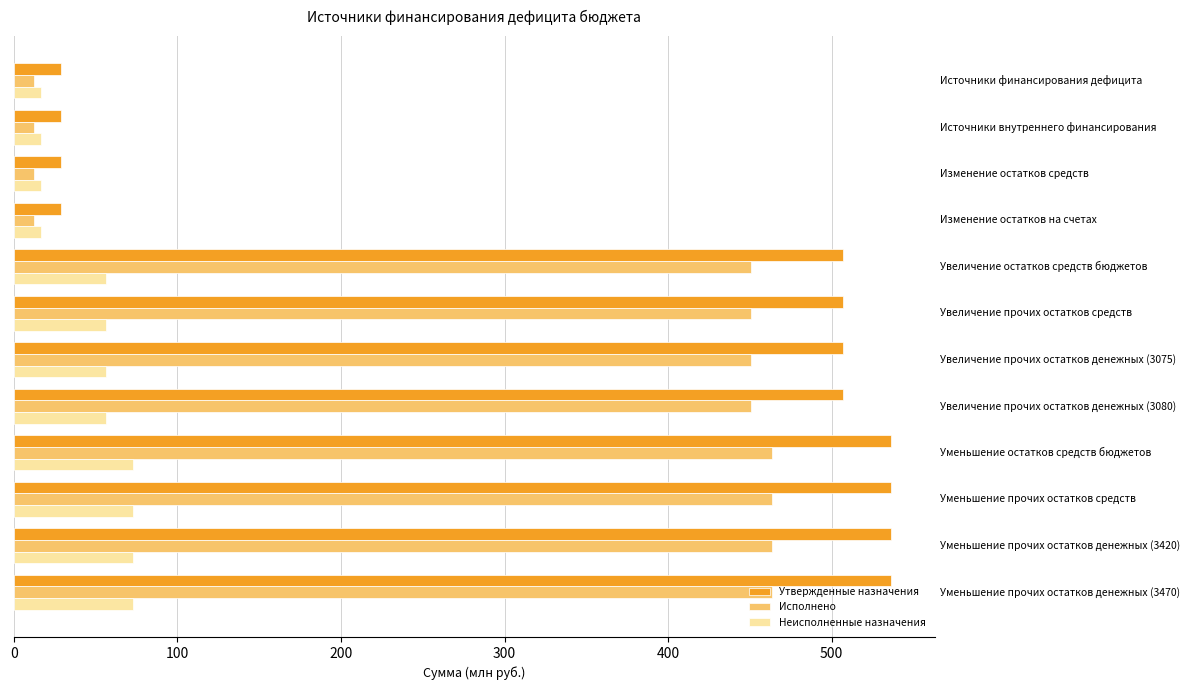

Count the number of data series in this chart.

3